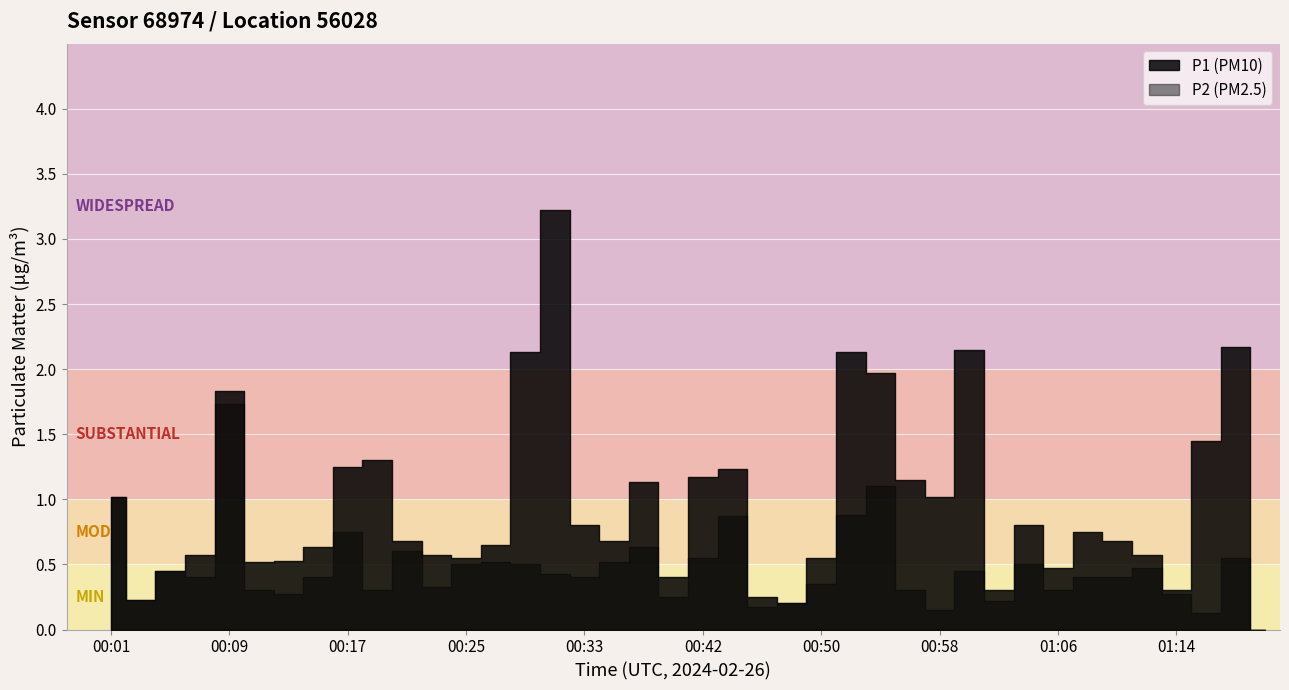

What is the label of the 26th point from the right?

00:29